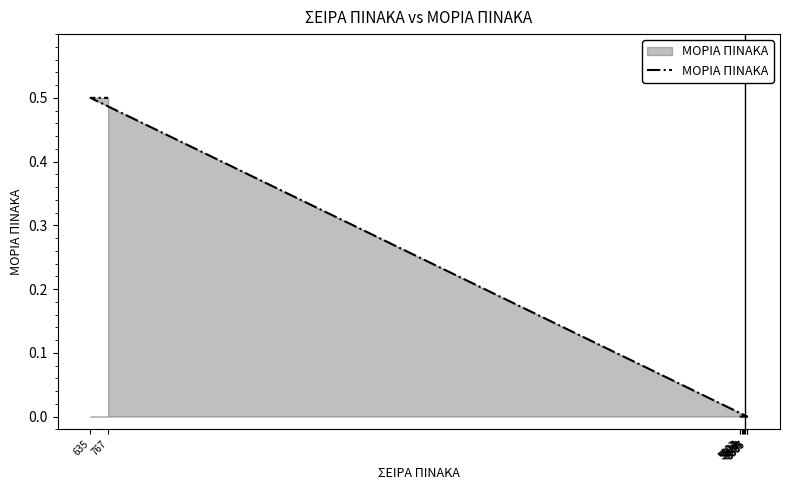

Which label corresponds to the largest value in the chart?

635